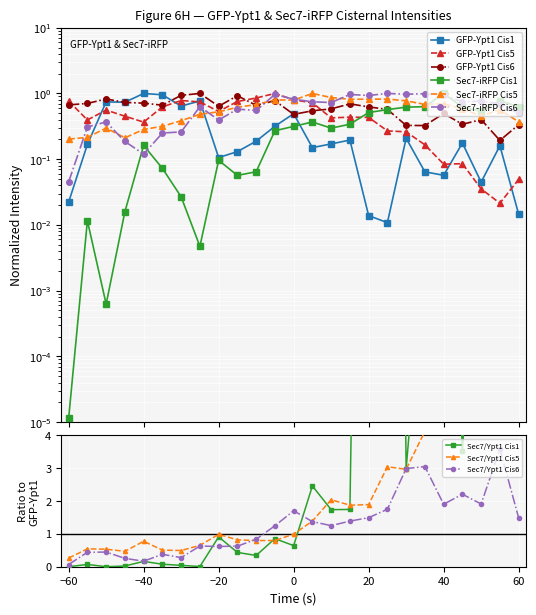

Which category has the lowest value in the Sec7/Ypt1 Cis6 series?

−60